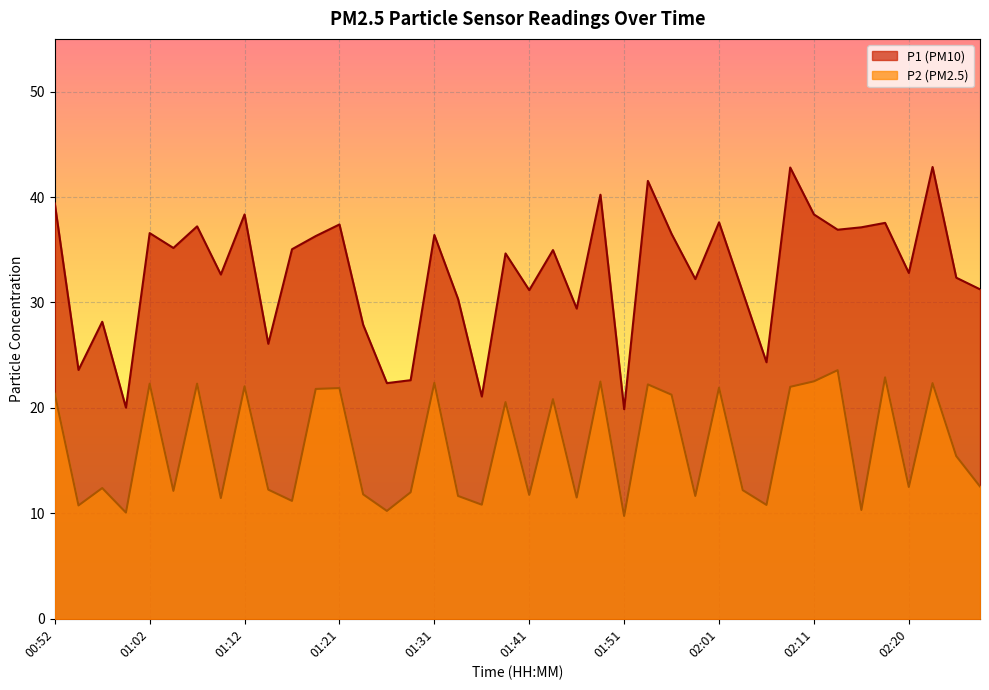

True or false: P2 has a value of 22.4 at 02:23.

True